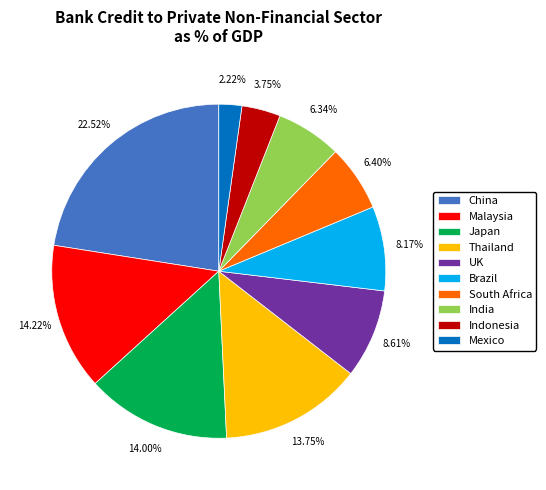

What percentage is the Malaysia slice, to the nearest percent?

14%